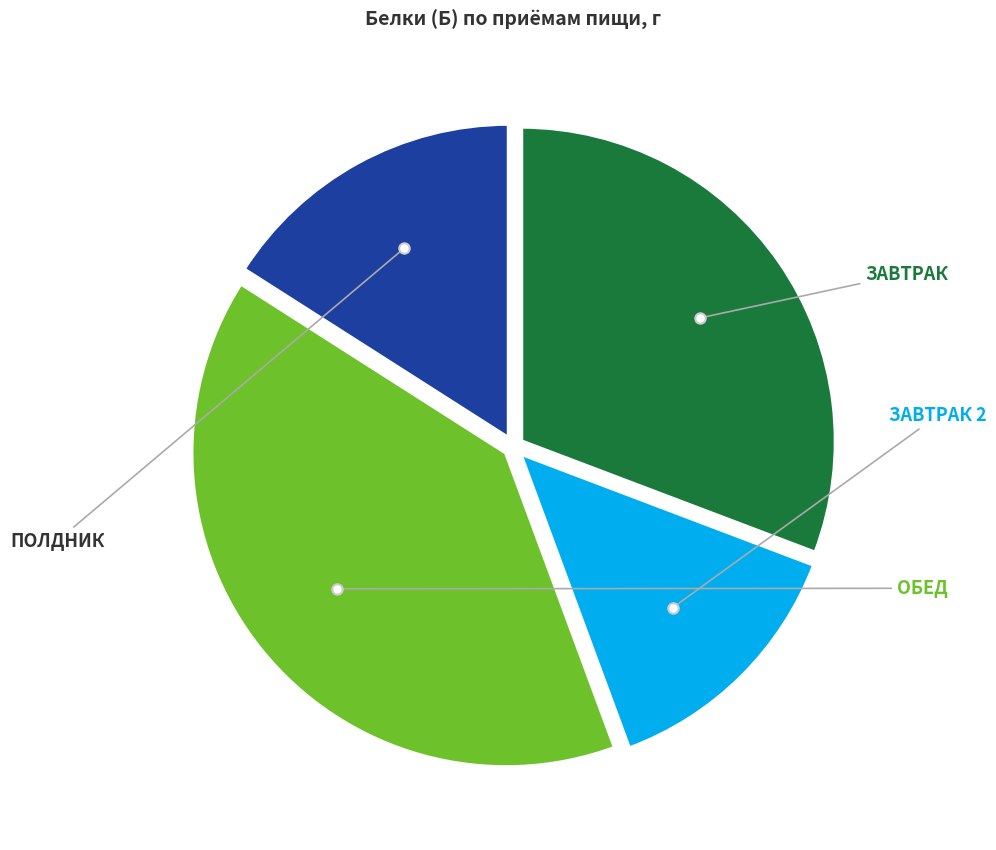

Is there any slice that represents more than half of the pie?

No